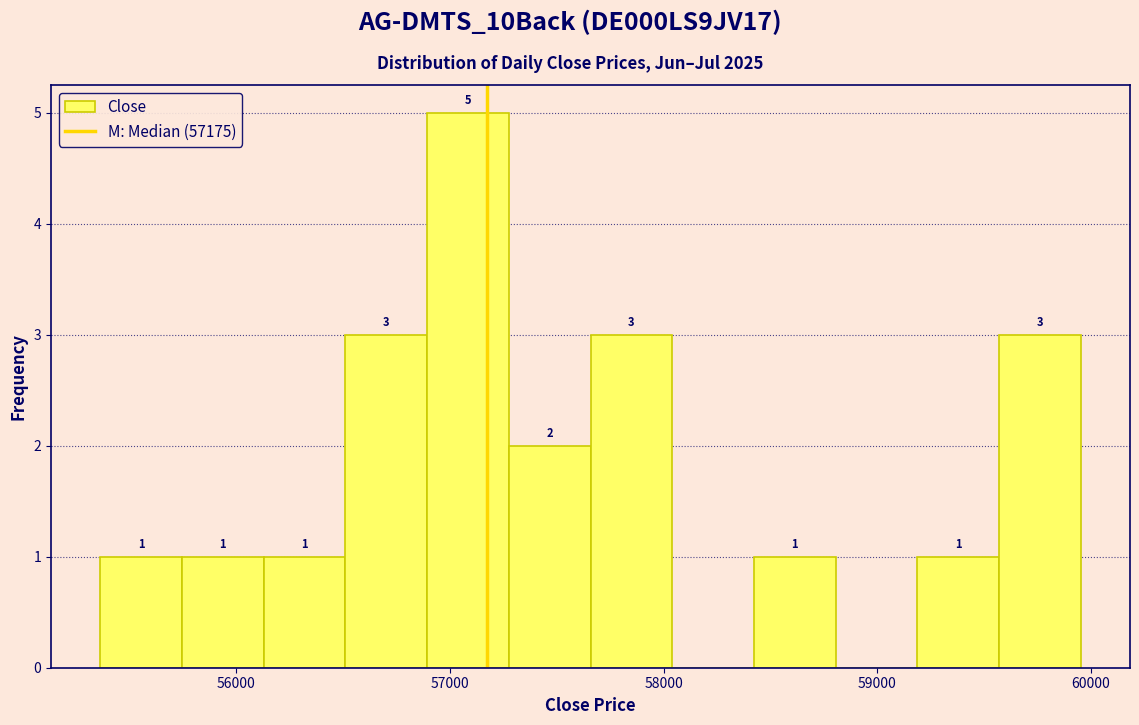

Read against the x-axis, roughly where is the centre of the tallest bar?

57100